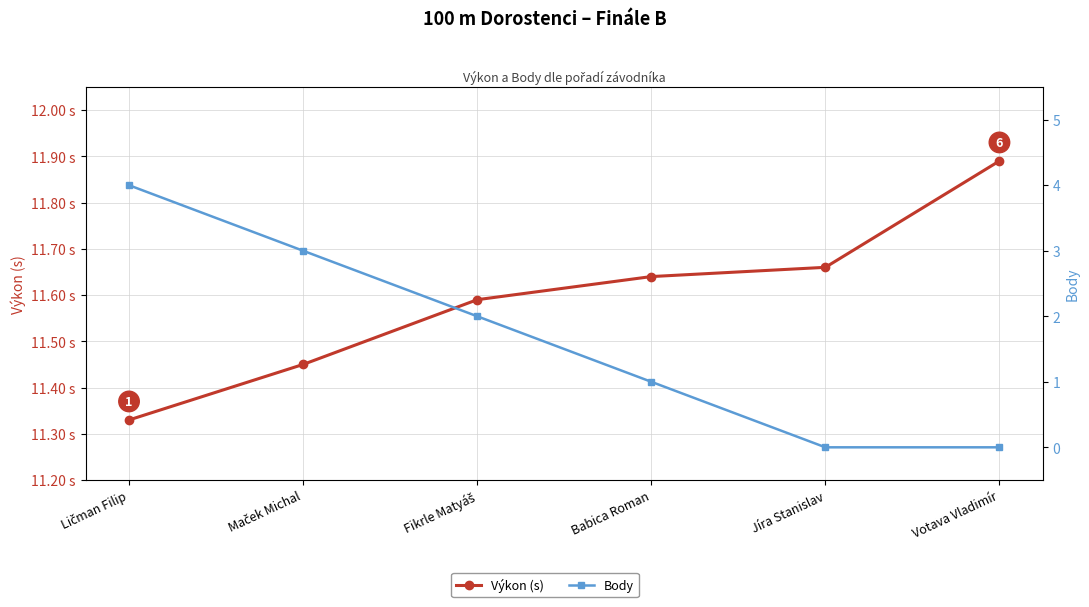

Reading left to right, list all the values displayed in this chart.

Výkon (s): 11.3	11.4	11.6	11.6	11.7	11.9
Body: 4.0	3.0	2.0	1.0	0.0	0.0